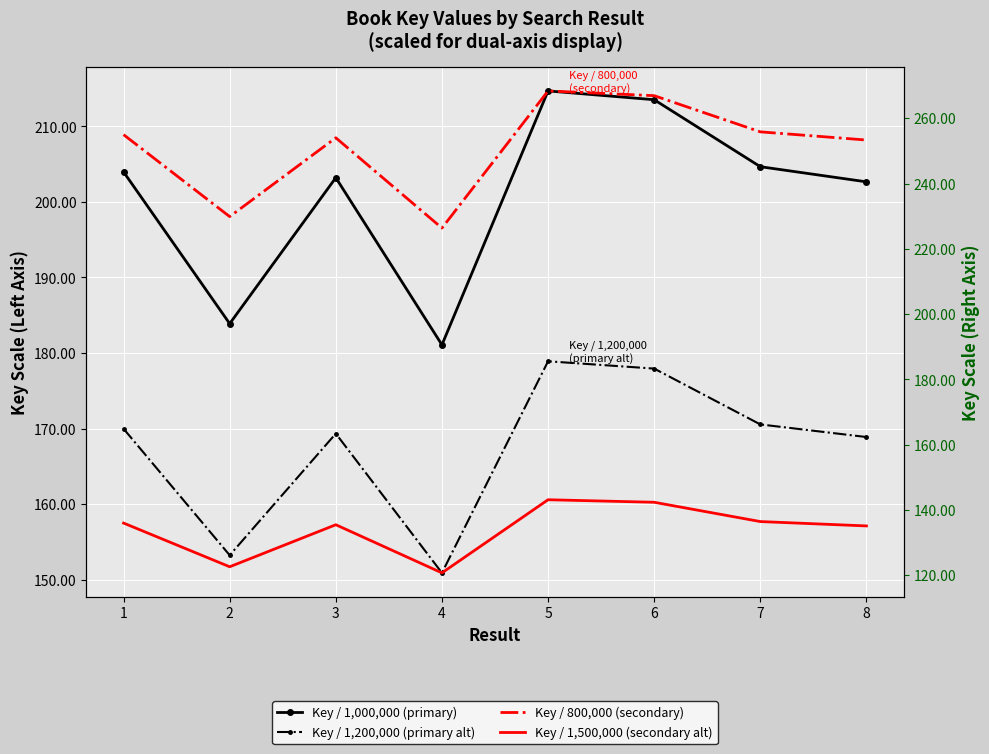

True or false: Key / 800,000 (secondary) and Key / 1,200,000 (primary alt) intersect in this chart.

False